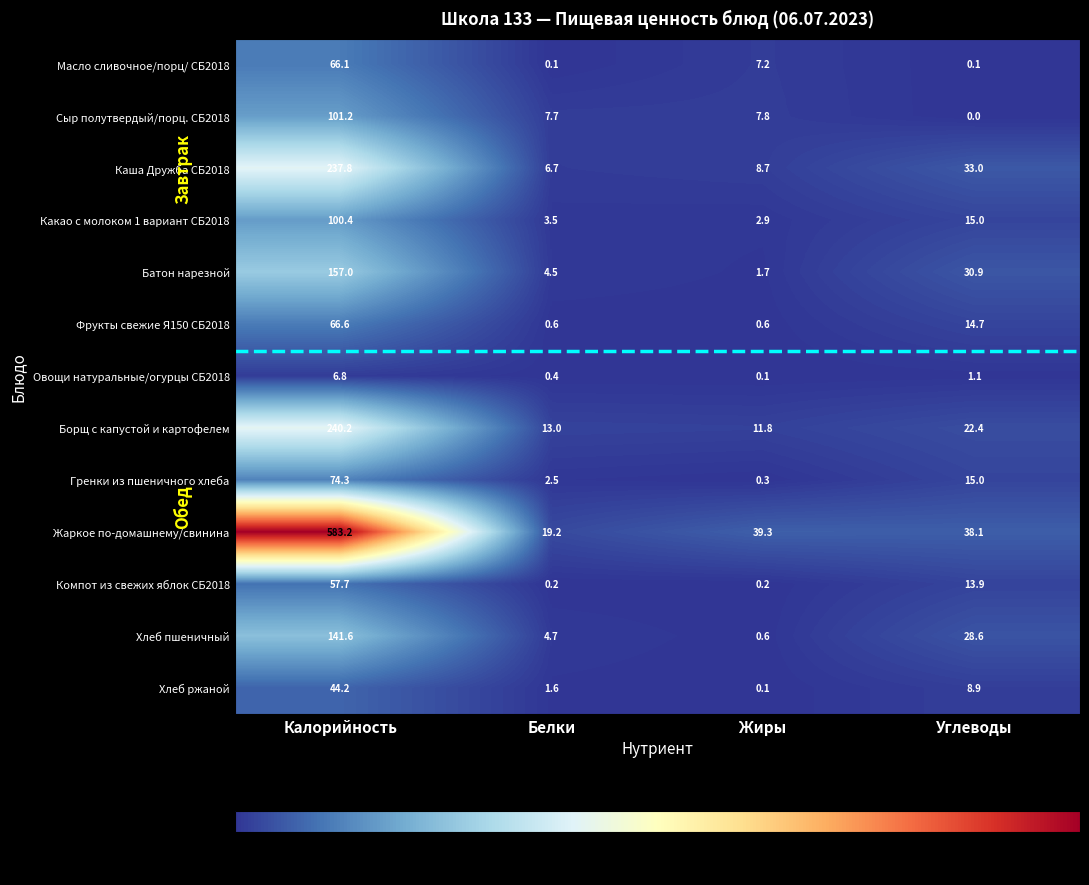

Which series has the largest range (max minus min)?

Жаркое по-домашнему/свинина